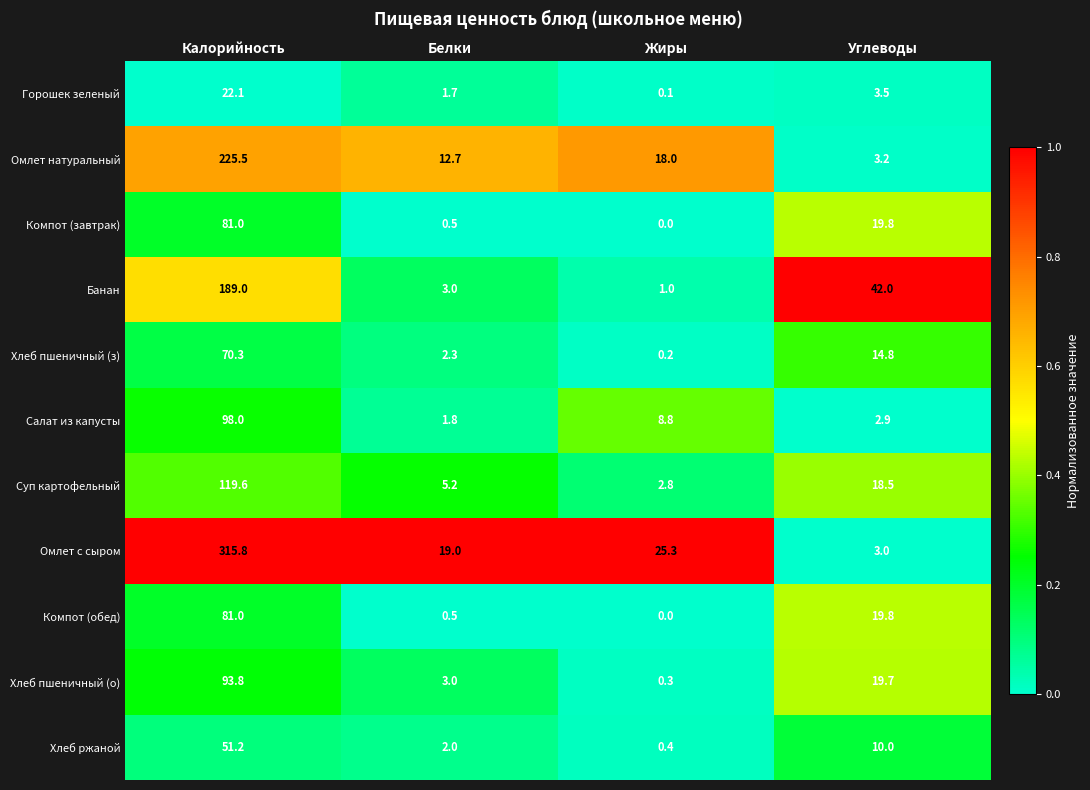

At which category is the sum across all series the highest?

Калорийность